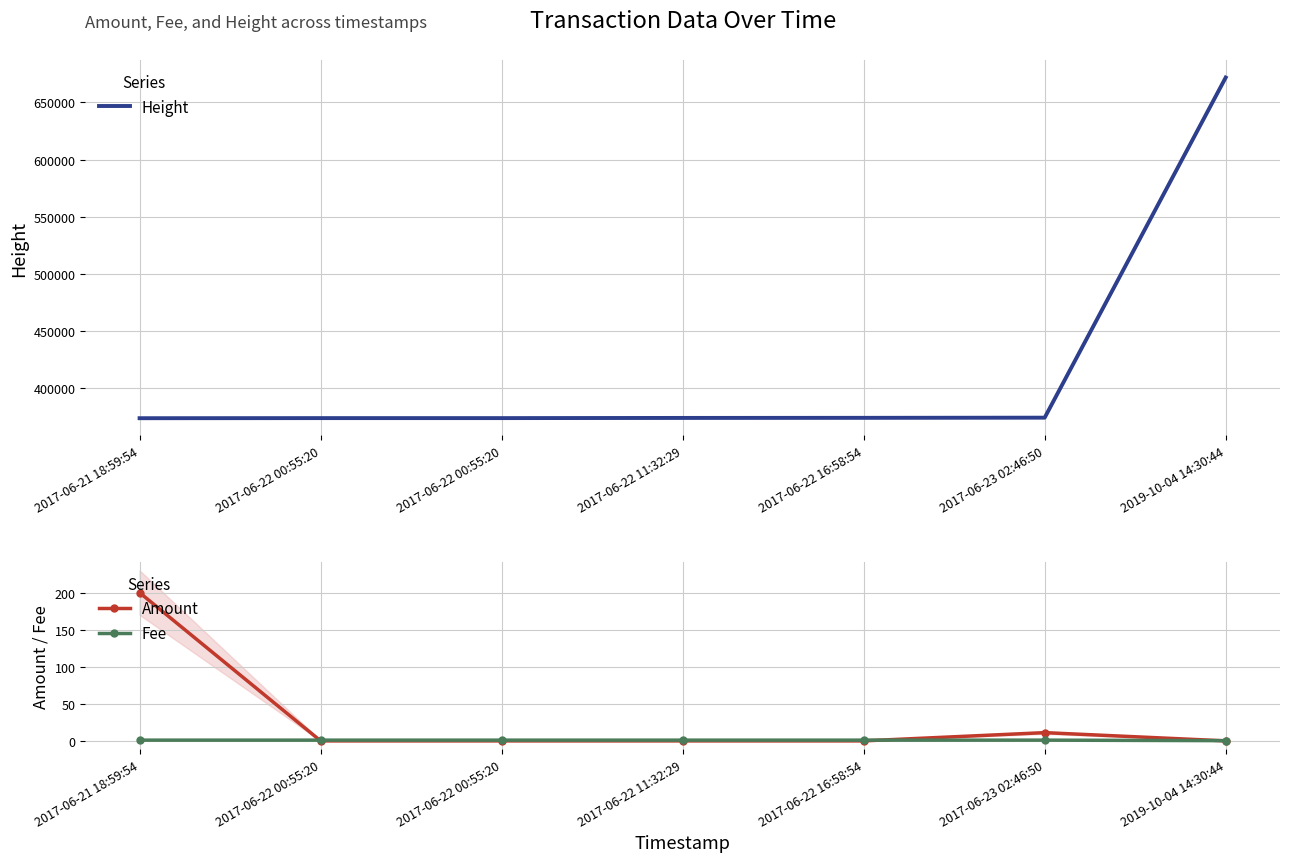

What are all the series names shown in the legend?

Height, Amount, Fee